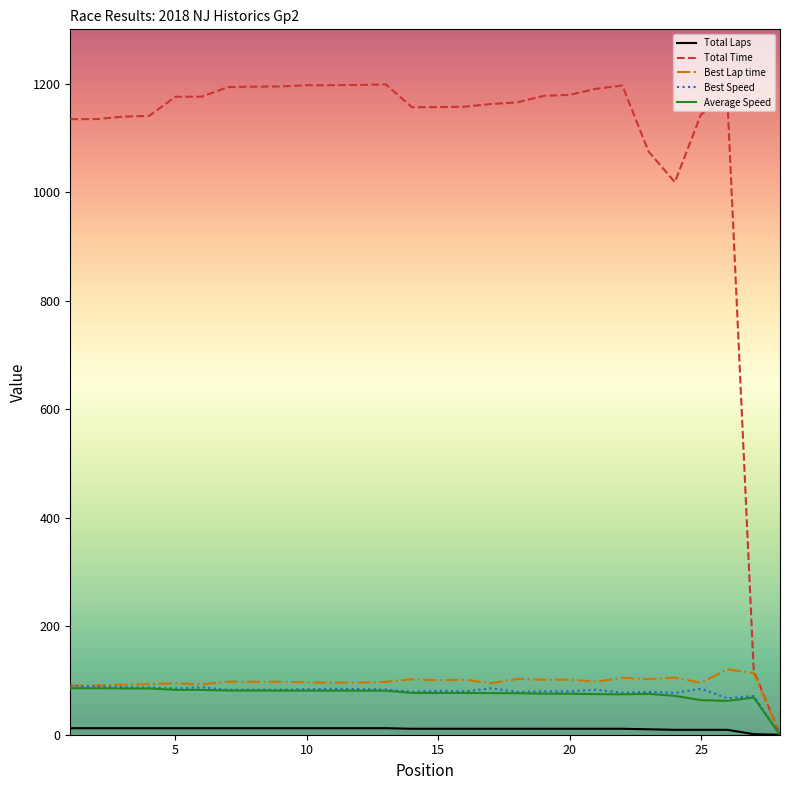

What is the greatest value displayed?

1198.6